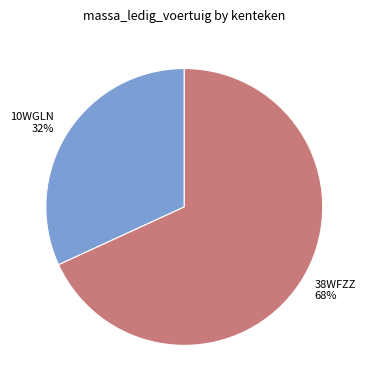

Between 38WFZZ and 10WGLN, which is larger?

38WFZZ